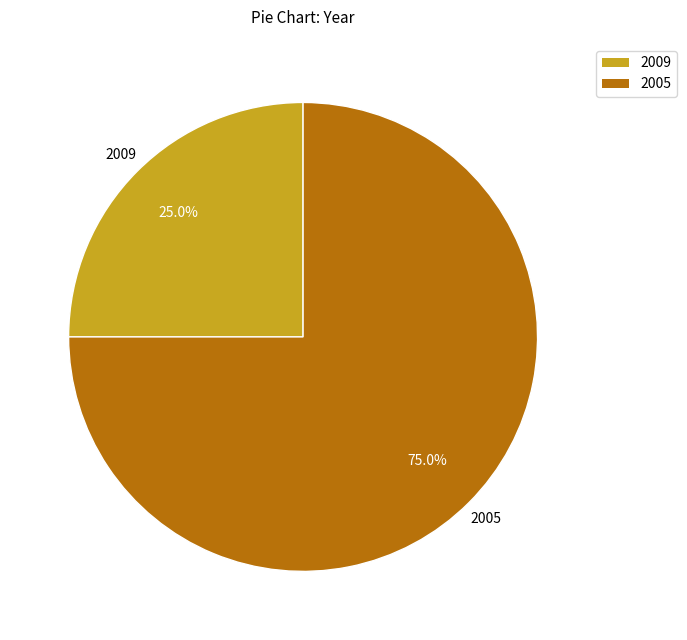

Is there any slice that represents more than half of the pie?

Yes